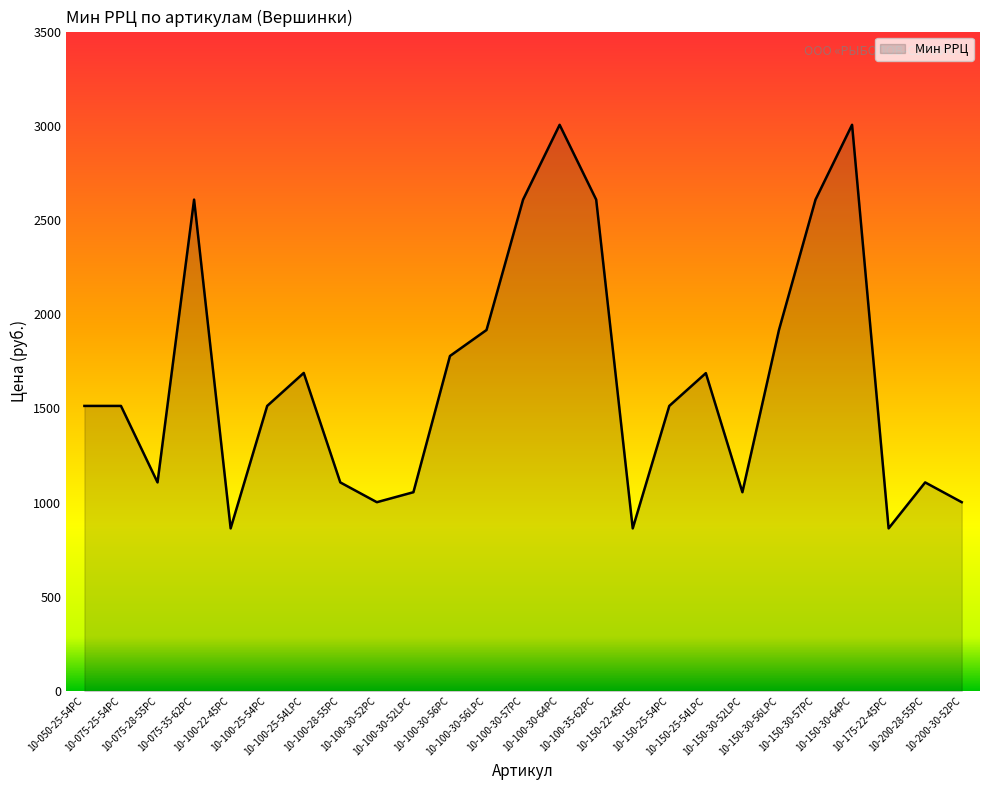

Is it true that the value at 10-150-30-57PC is 2608?

True